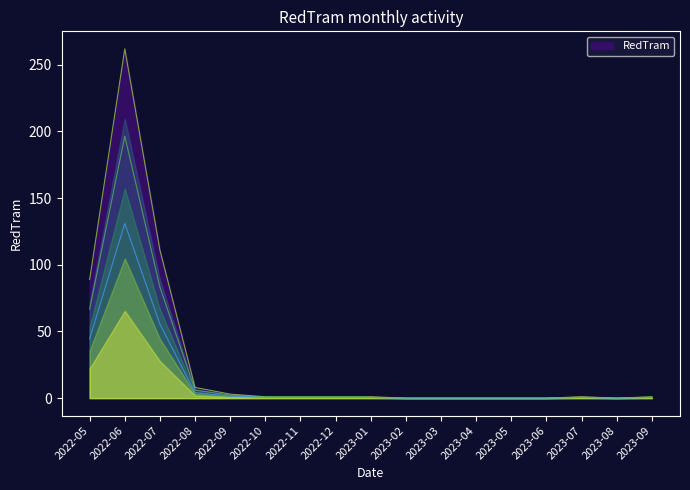

True or false: the data shows 0 at 2023-09.

False